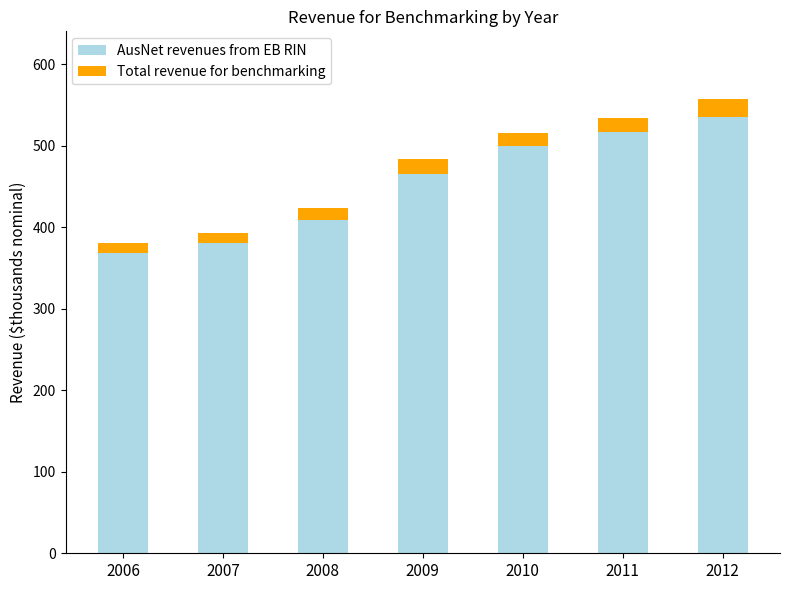

What value does the AusNet revenues from EB RIN series have at 2009?

465.6